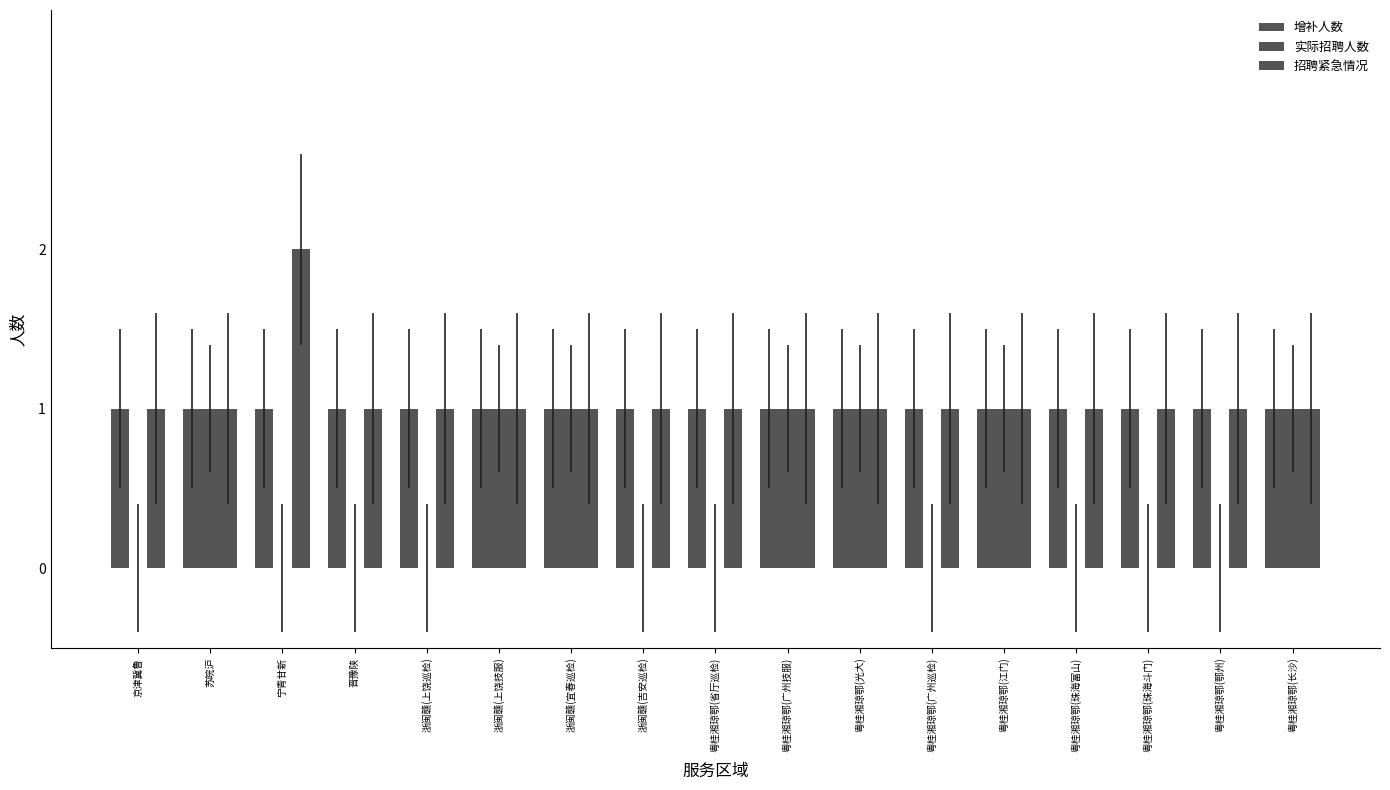

How many groups of bars are there?

17